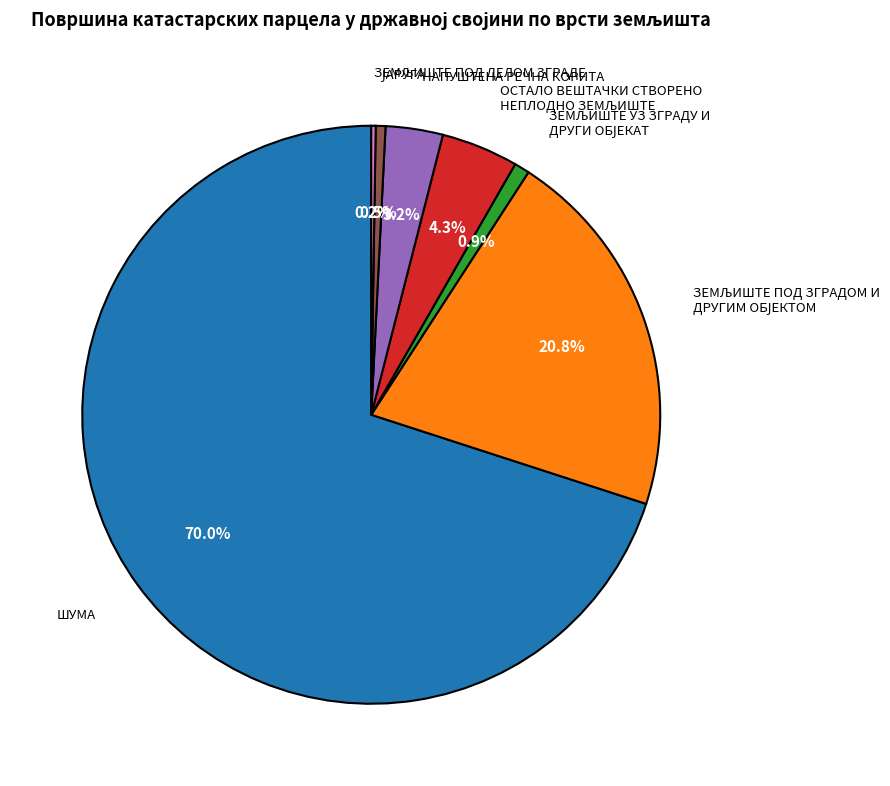

Between НАПУШТЕНА РЕЧНА КОРИТА and ШУМА, which is larger?

ШУМА